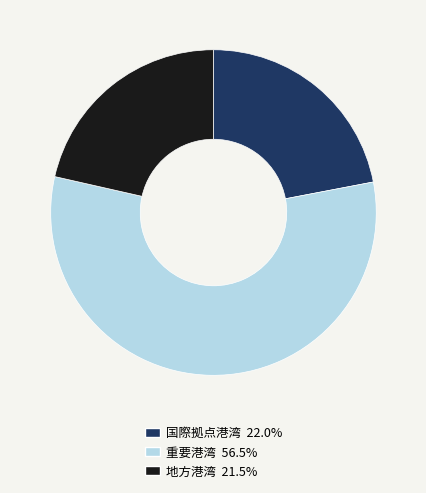

How many segments does this pie chart have?

3